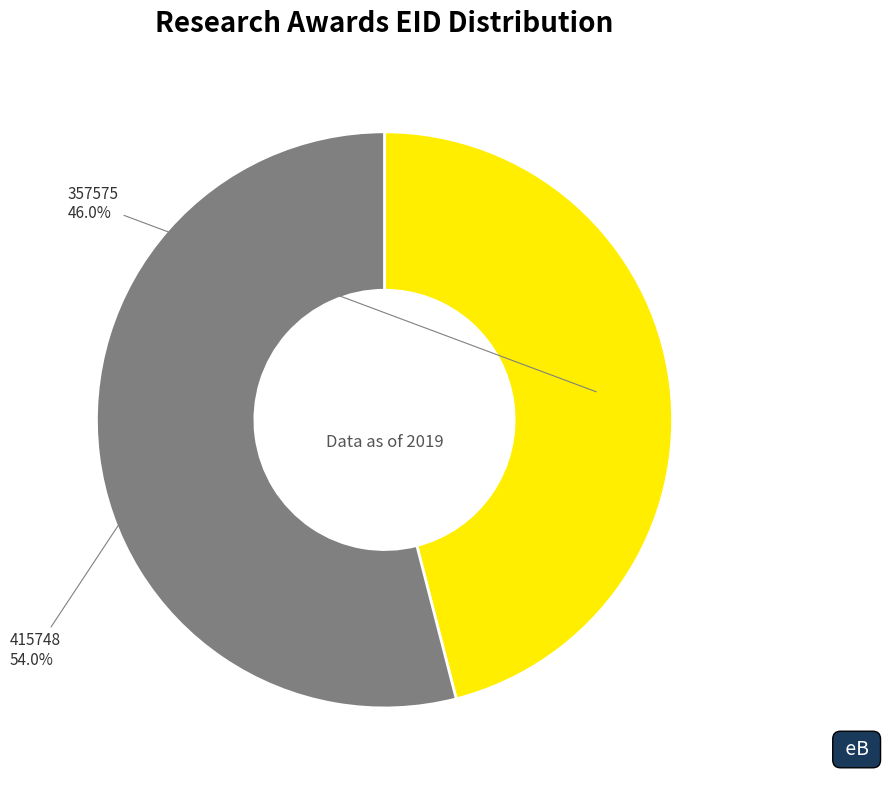

True or false: 415748 accounts for 54% of the total.

True